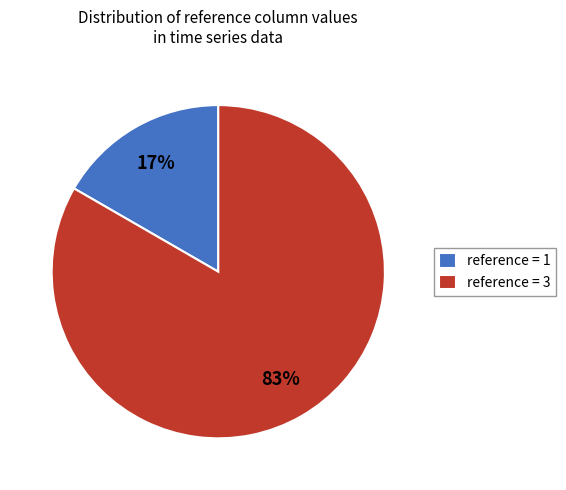

Does any single category account for the majority?

Yes